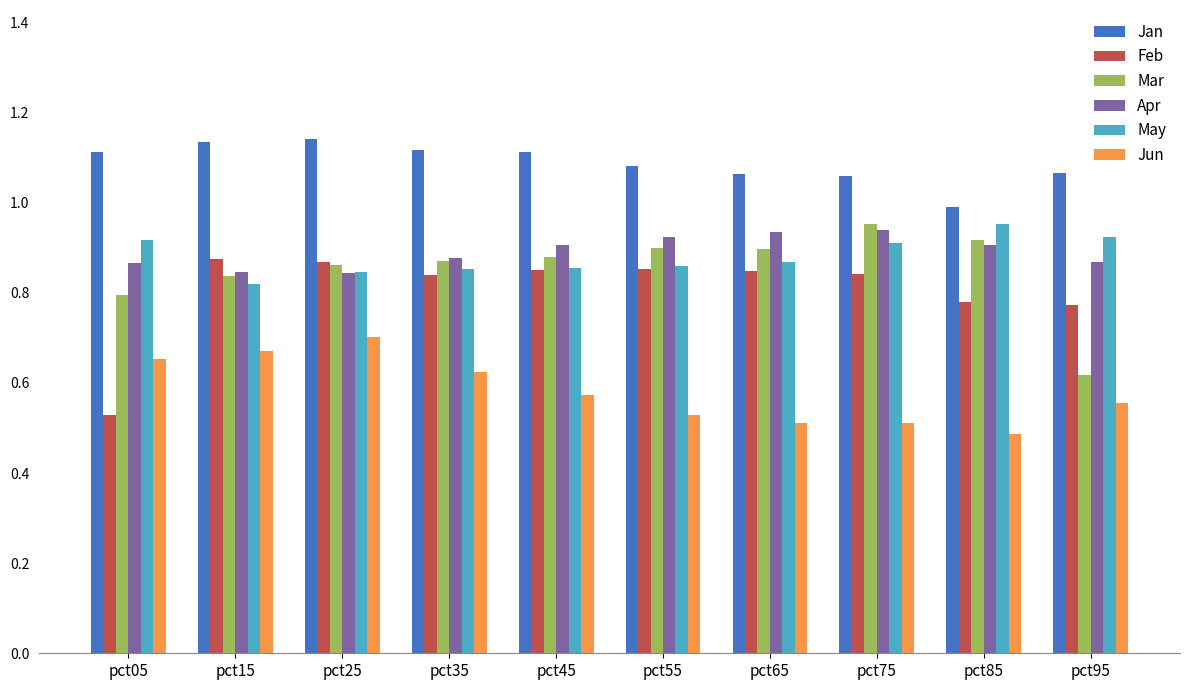

How many bars are there in each group?

6